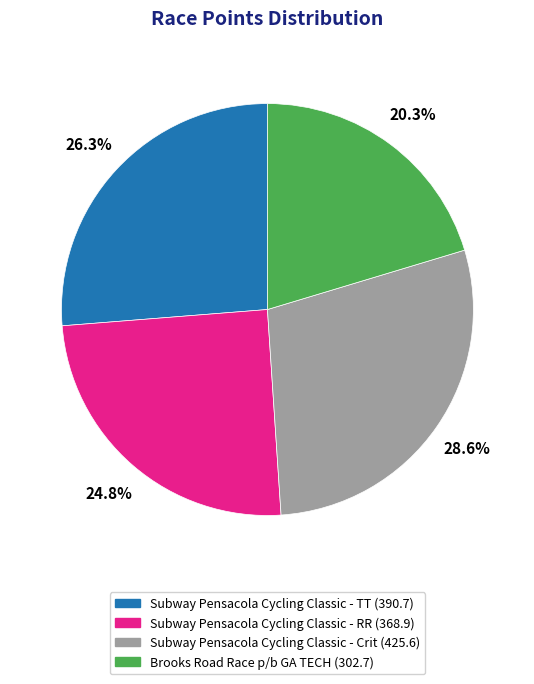

Rank the categories by value from highest to lowest.

Subway Pensacola Cycling Classic - Crit, Subway Pensacola Cycling Classic - TT, Subway Pensacola Cycling Classic - RR, Brooks Road Race p/b GA TECH